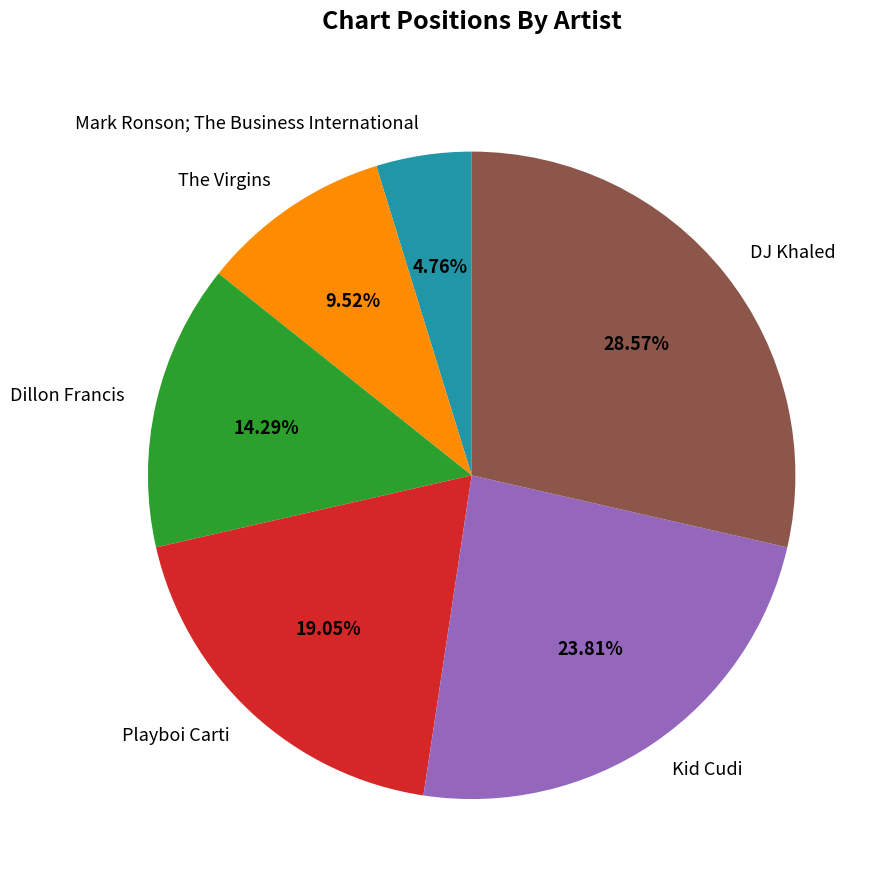

What is the smallest slice in the pie chart?

Mark Ronson; The Business International